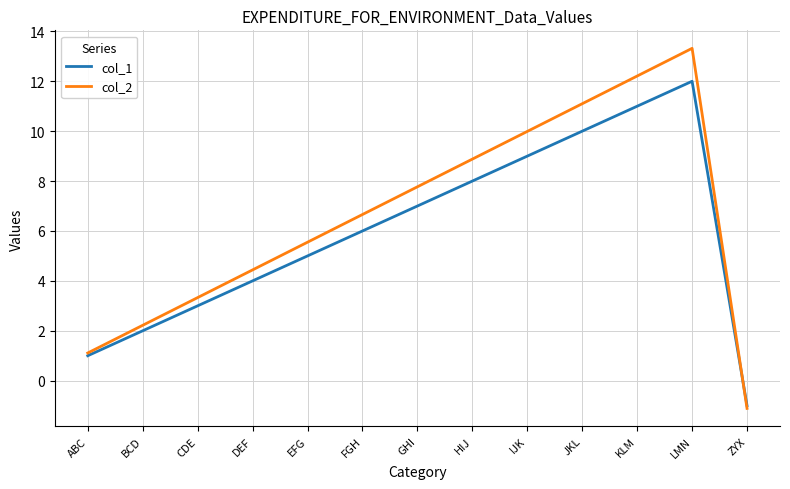

What position from the left is FGH?

6